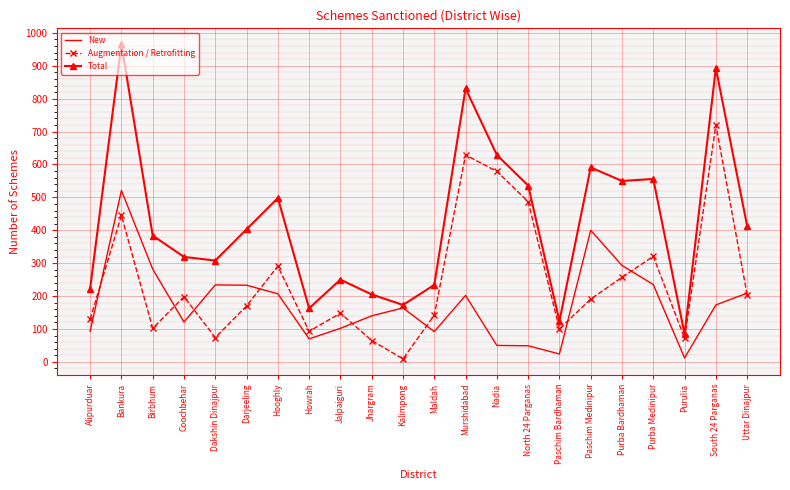

Is it true that Total equals 45 at Purulia?

False